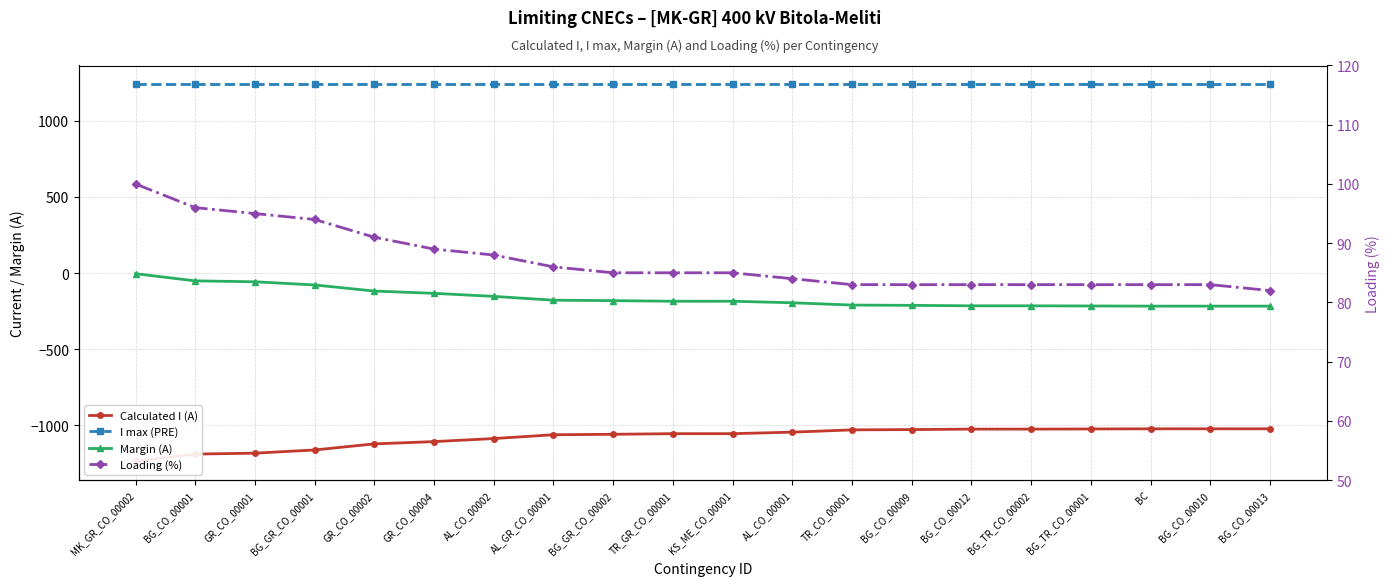

True or false: Loading (%) and Calculated I (A) intersect in this chart.

False